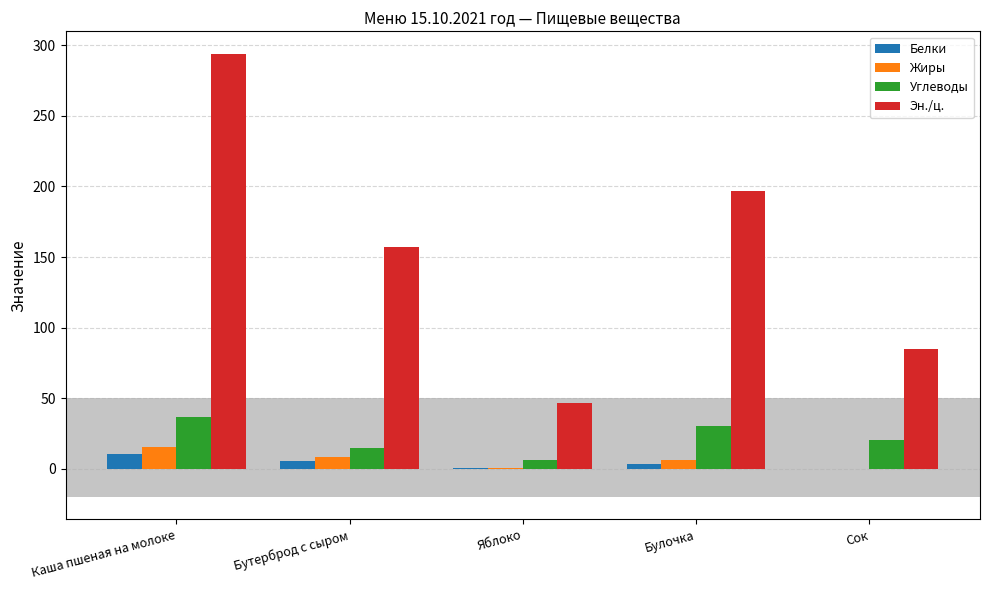

Between Бутерброд с сыром and Булочка, which series saw the biggest shift?

Эн./ц.